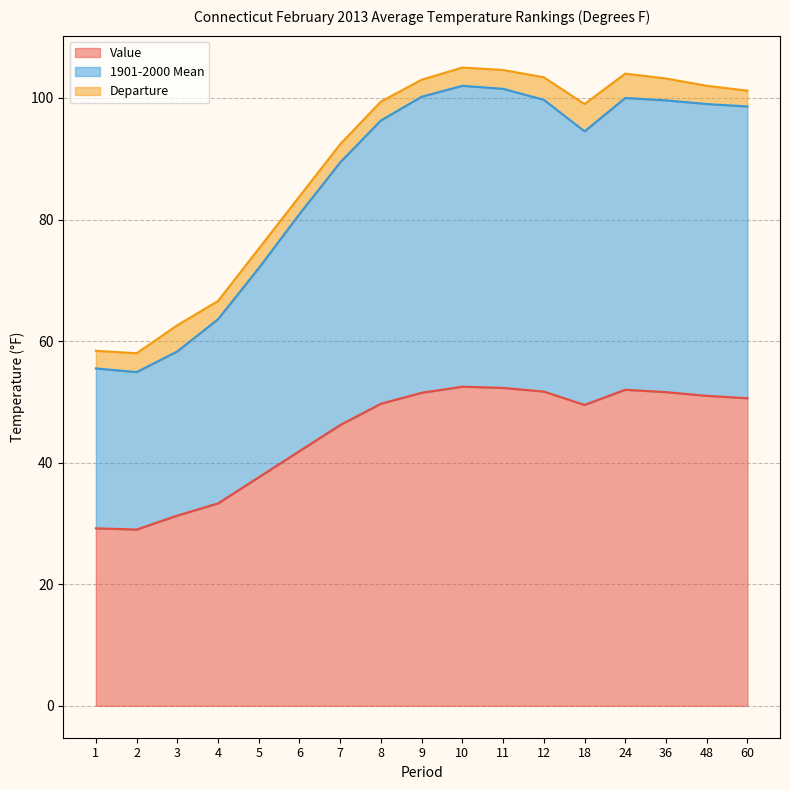

What is the total value across all series at 48?

102.0